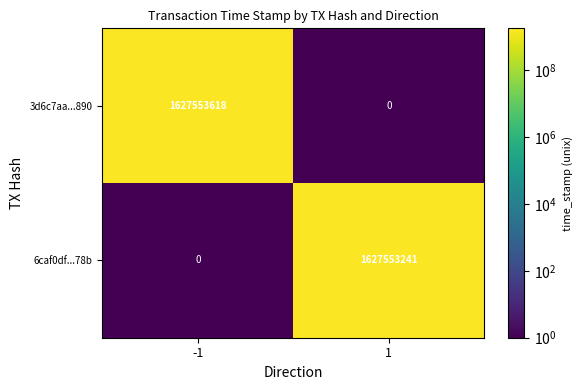

What is the difference between the highest and lowest values at -1?

1627553618